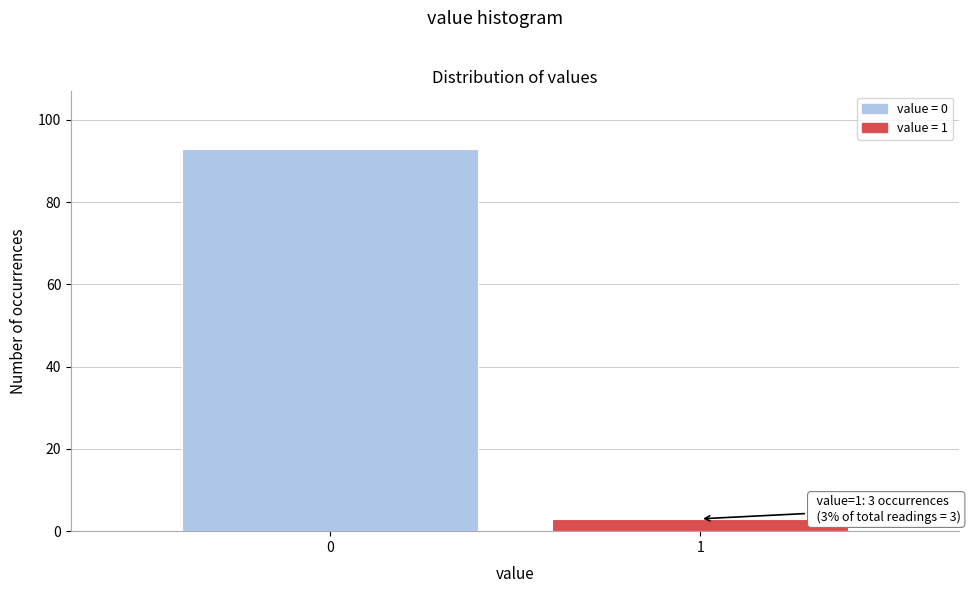

Reading left to right, transcribe all the data shown in this chart.

0=93	1=3